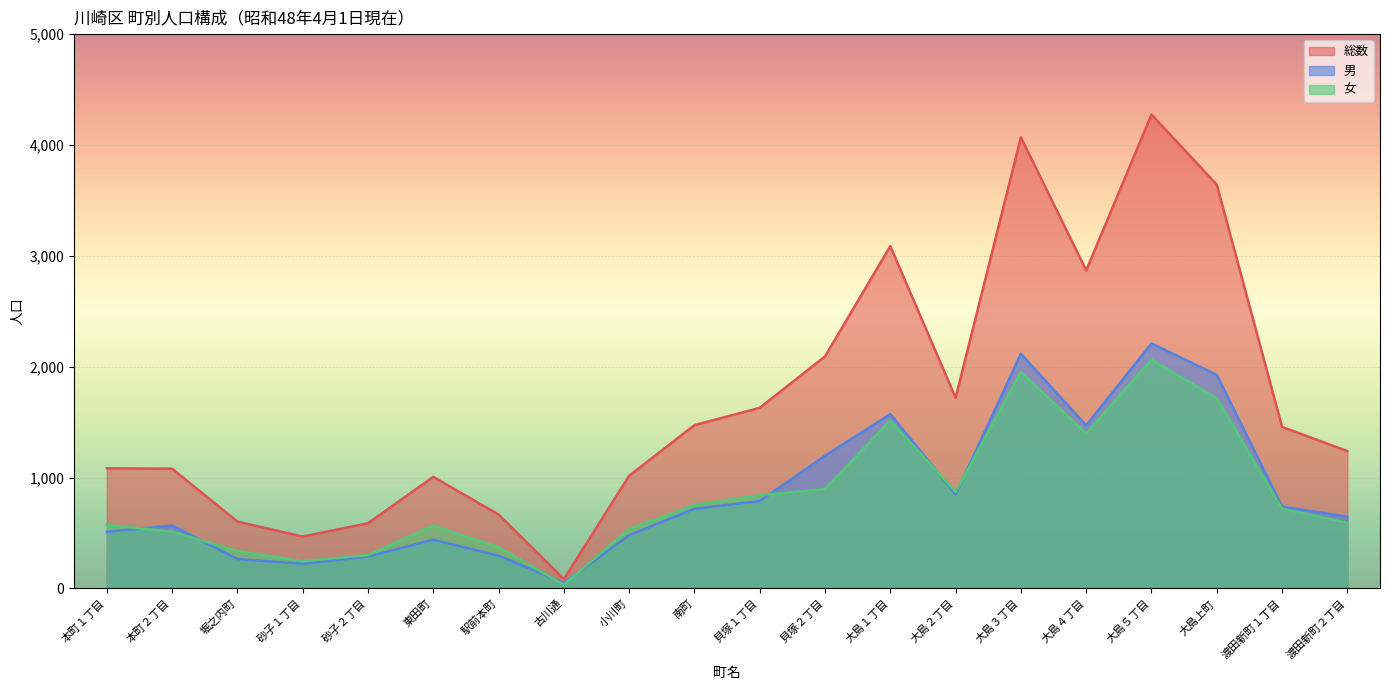

Reading left to right, list all the values displayed in this chart.

男: 511	568	265	223	287	440	296	50	480	719	788	1197	1572	849	2116	1470	2210	1926	738	647
女: 573	512	338	245	301	566	371	34	536	754	841	896	1515	871	1953	1398	2064	1716	719	592
総数: 1084	1080	603	468	588	1006	667	84	1016	1473	1629	2093	3087	1720	4069	2868	4274	3642	1457	1239